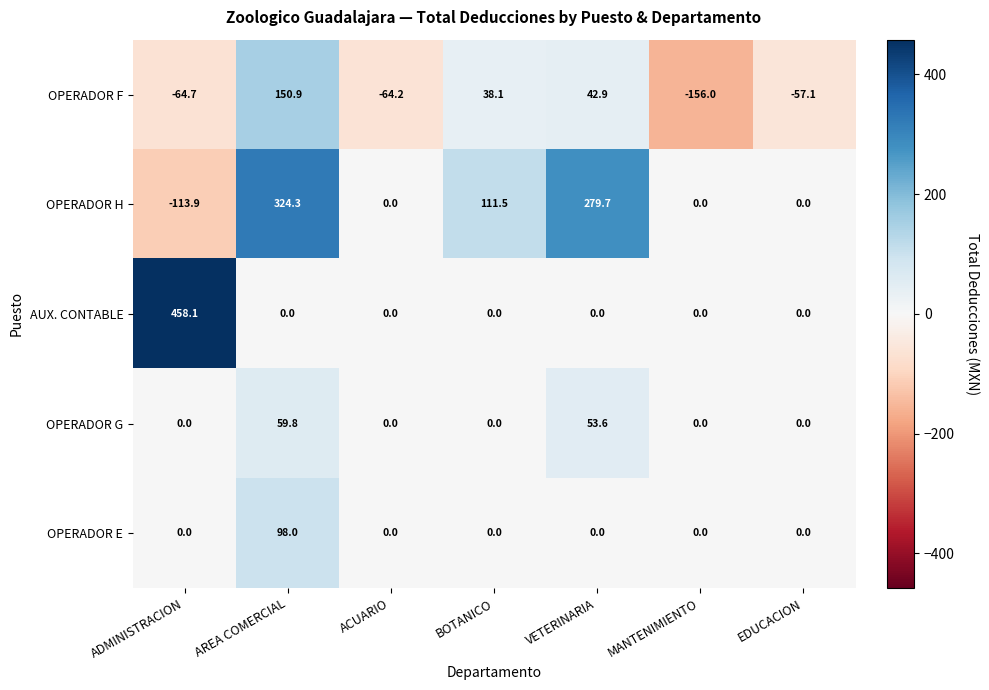

What value does the OPERADOR G series have at AREA COMERCIAL?

59.8